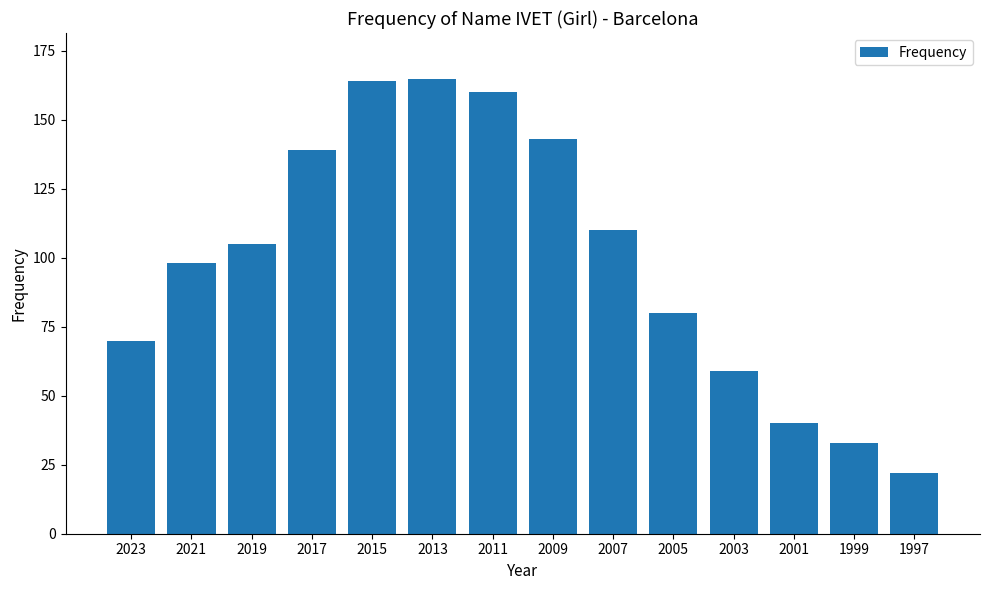

Approximately how many times larger is the value at 2007 compared to 2019?

1.0